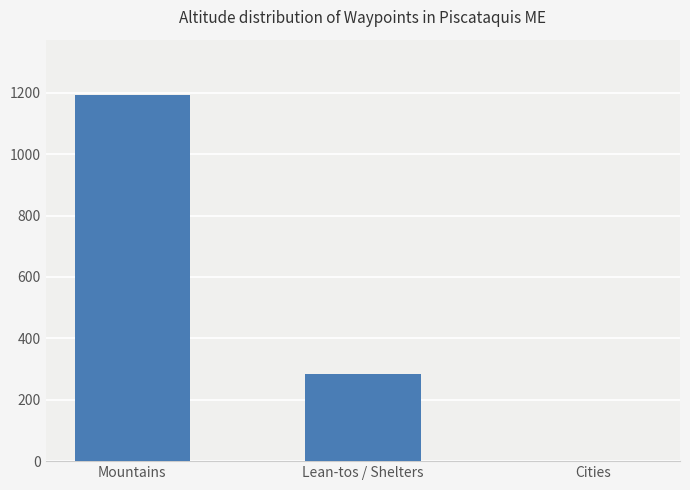

Count the number of data series in this chart.

1